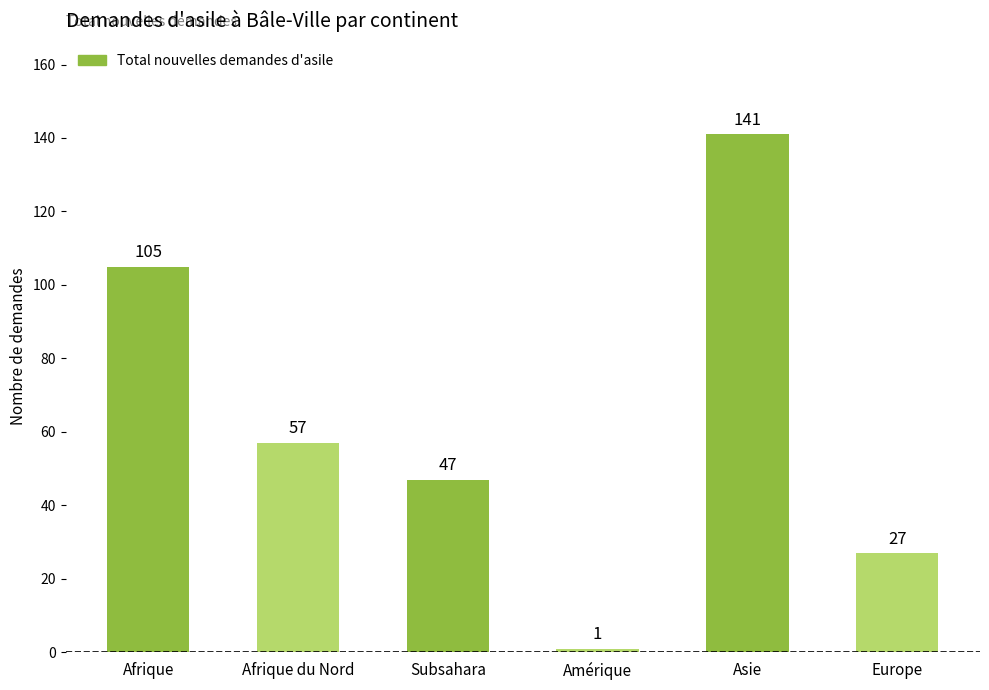

What is the difference between the maximum and minimum values?

140